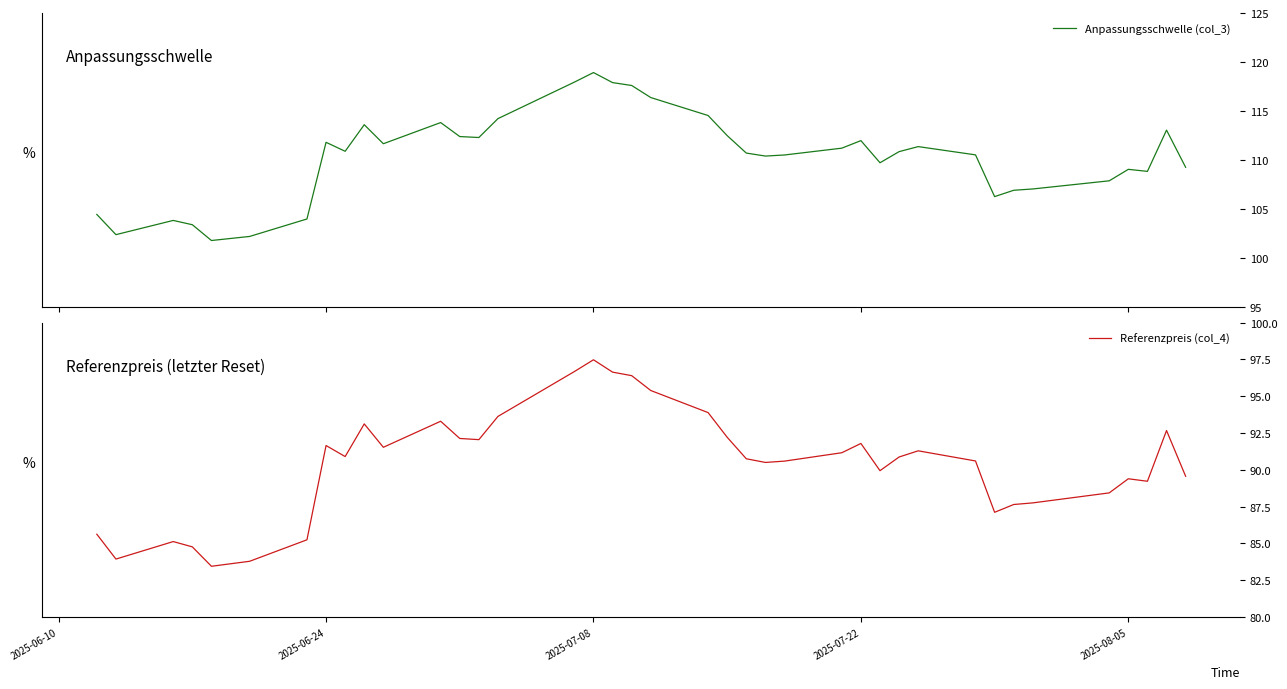

Which category has the highest value in the Referenzpreis (col_4) series?

2025-07-08